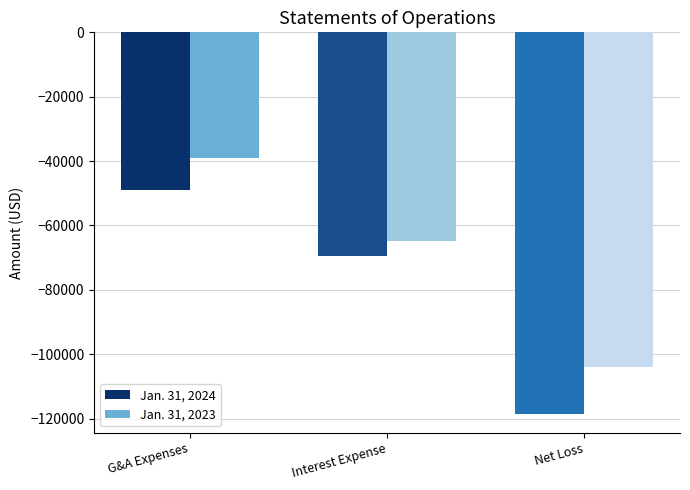

Between G&A Expenses and Net Loss, which series saw the biggest shift?

Jan. 31, 2024